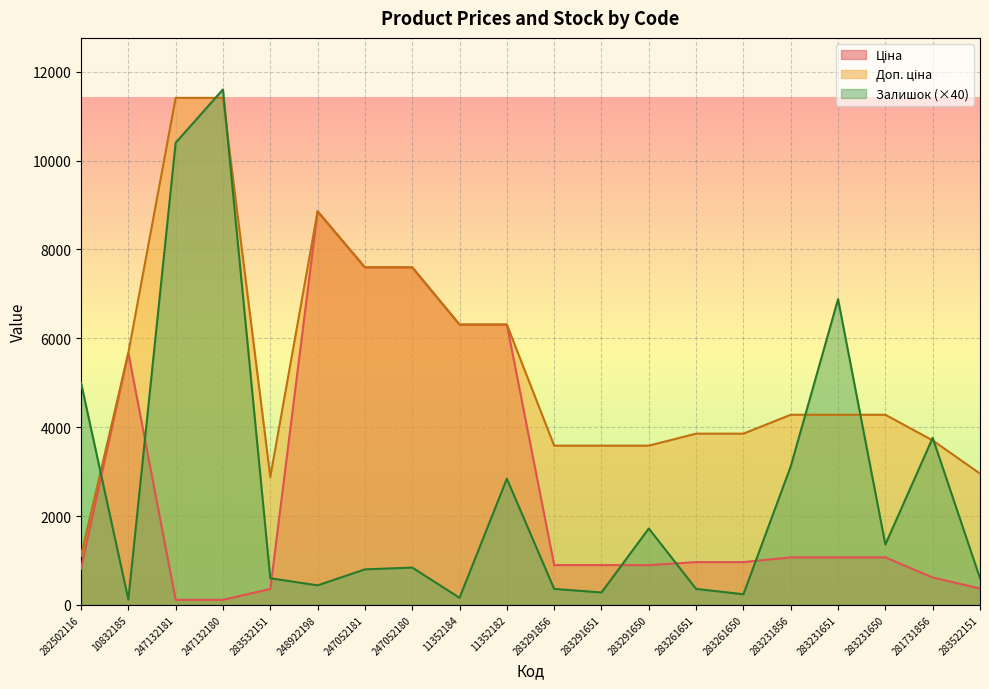

Between which two adjacent categories do Доп. ціна and Залишок first intersect?

282502116 and 10832185